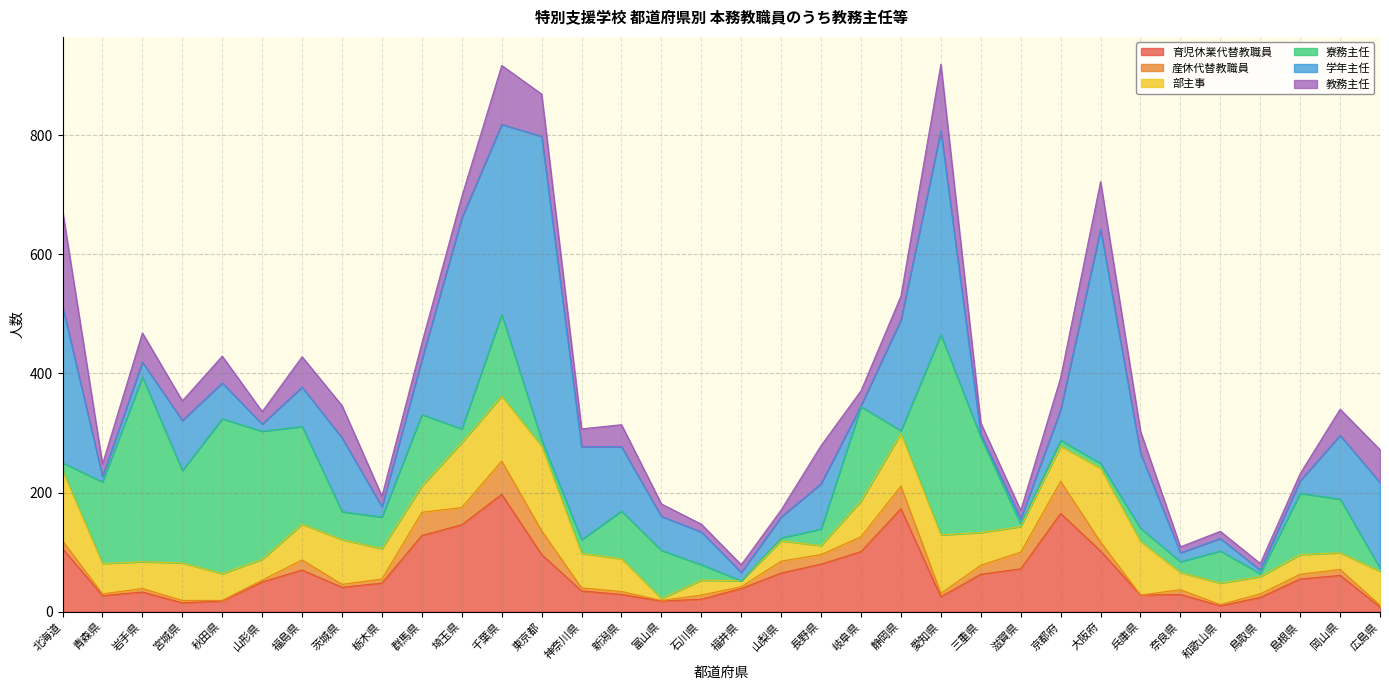

What is the lowest value of the 育児休業代替教職員 series?

8